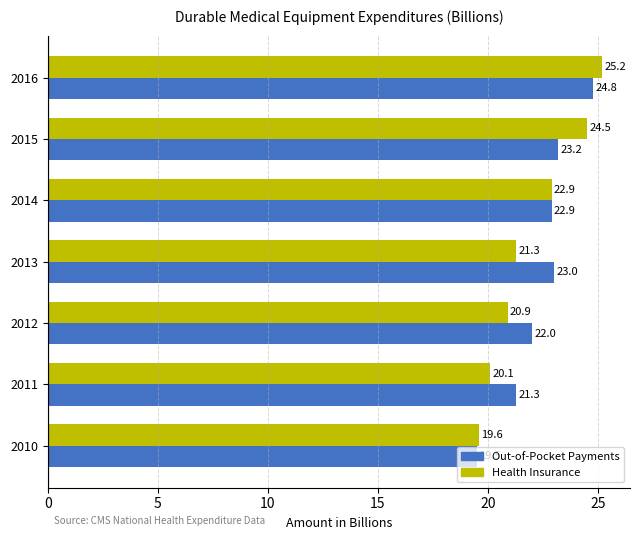

What is the sum of all Out-of-Pocket Payments values?

156.7